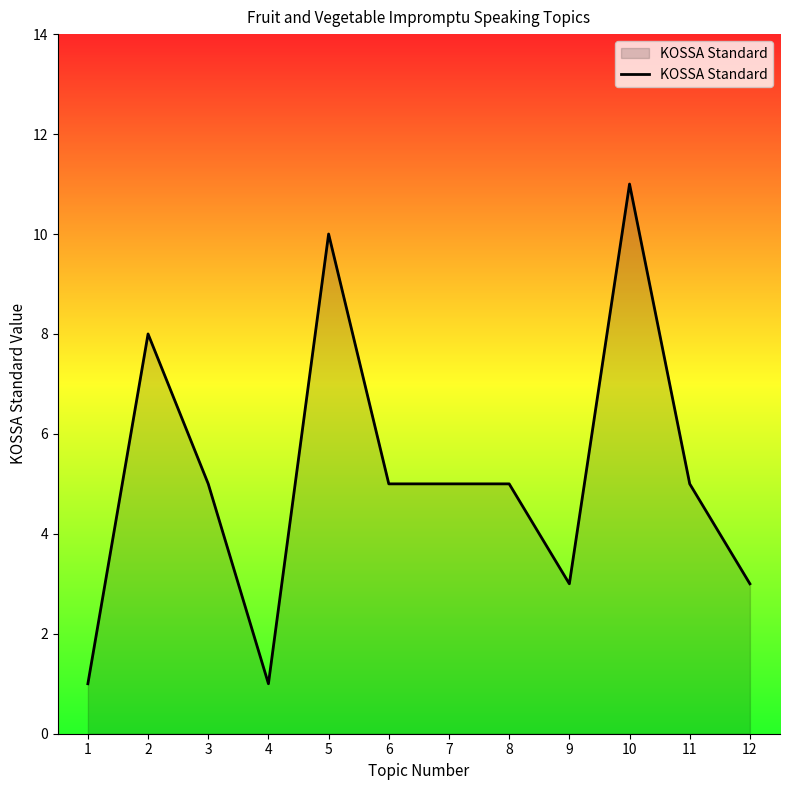

What is the minimum value shown in the chart?

1